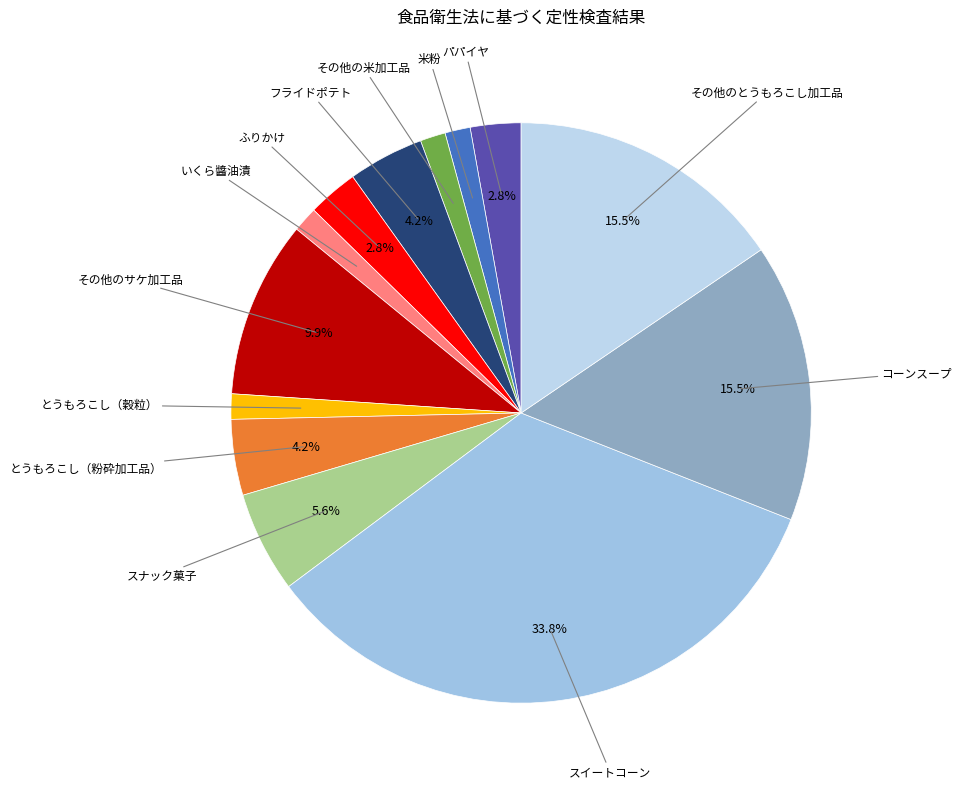

How many segments does this pie chart have?

13